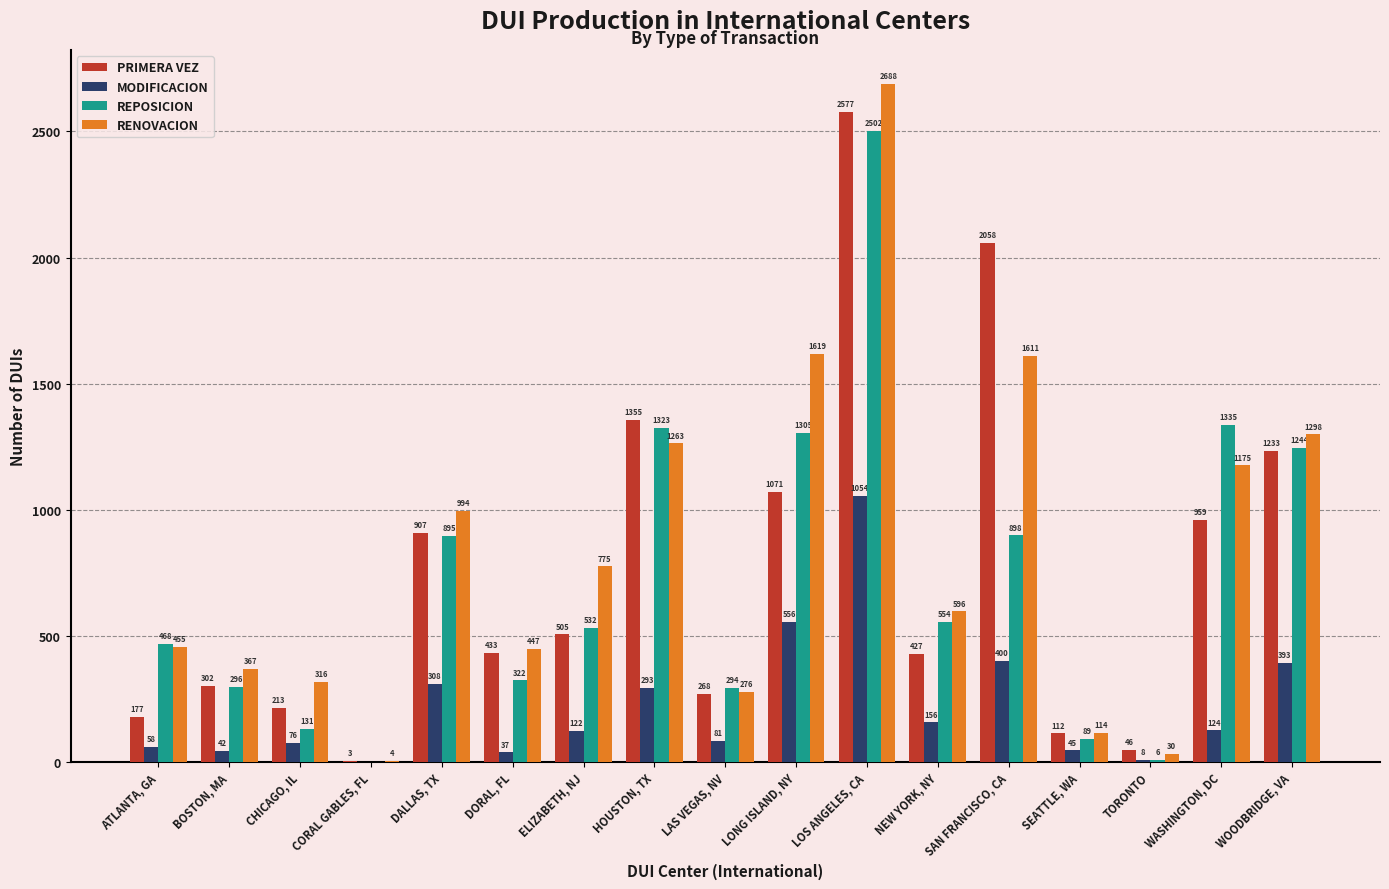

Reading left to right, what are all the values shown in this chart?

PRIMERA VEZ: 177	302	213	3	907	433	505	1355	268	1071	2577	427	2058	112	46	959	1233
MODIFICACION: 58	42	76	0	308	37	122	293	81	556	1054	156	400	45	8	124	393
REPOSICION: 468	296	131	0	895	322	532	1323	294	1305	2502	554	898	89	6	1335	1244
RENOVACION: 455	367	316	4	994	447	775	1263	276	1619	2688	596	1611	114	30	1175	1298